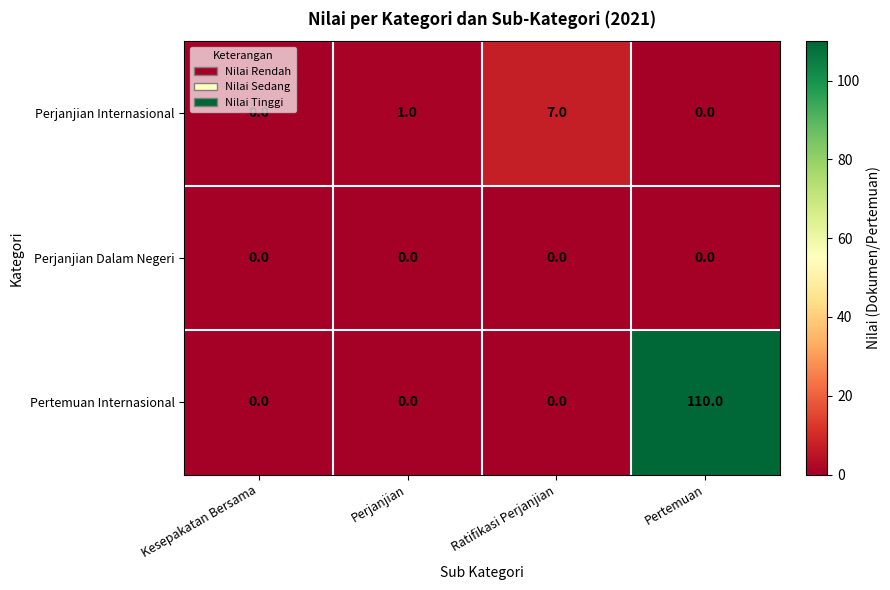

The Pertemuan Internasional series shows 0 at Perjanjian. True or false?

True